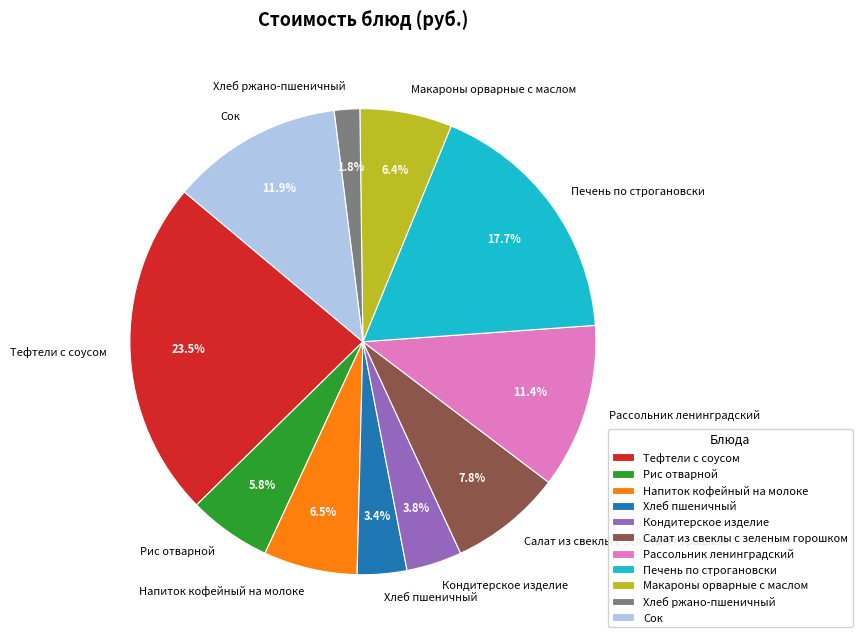

Is Хлеб пшеничный the majority of the pie?

No